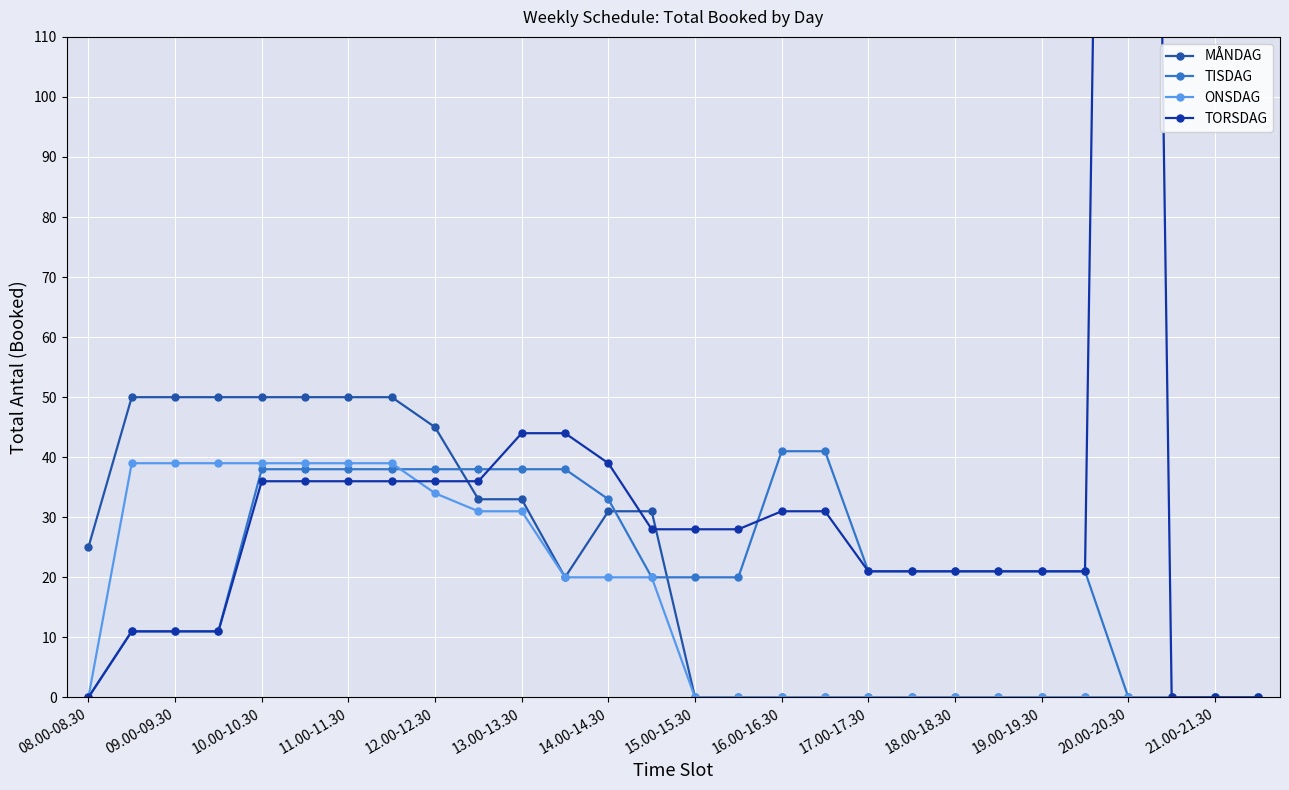

How many lines are shown in the chart?

4